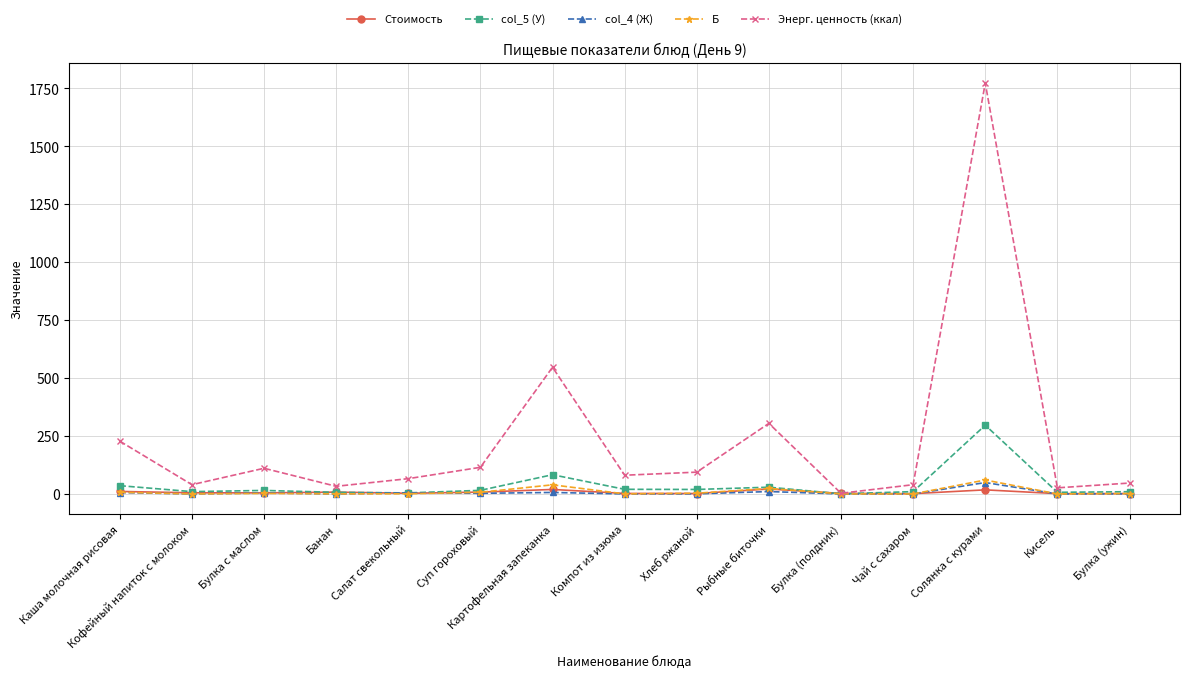

What is the sum of the col_5 (У) values at Суп гороховый and Солянка с курами?

312.2